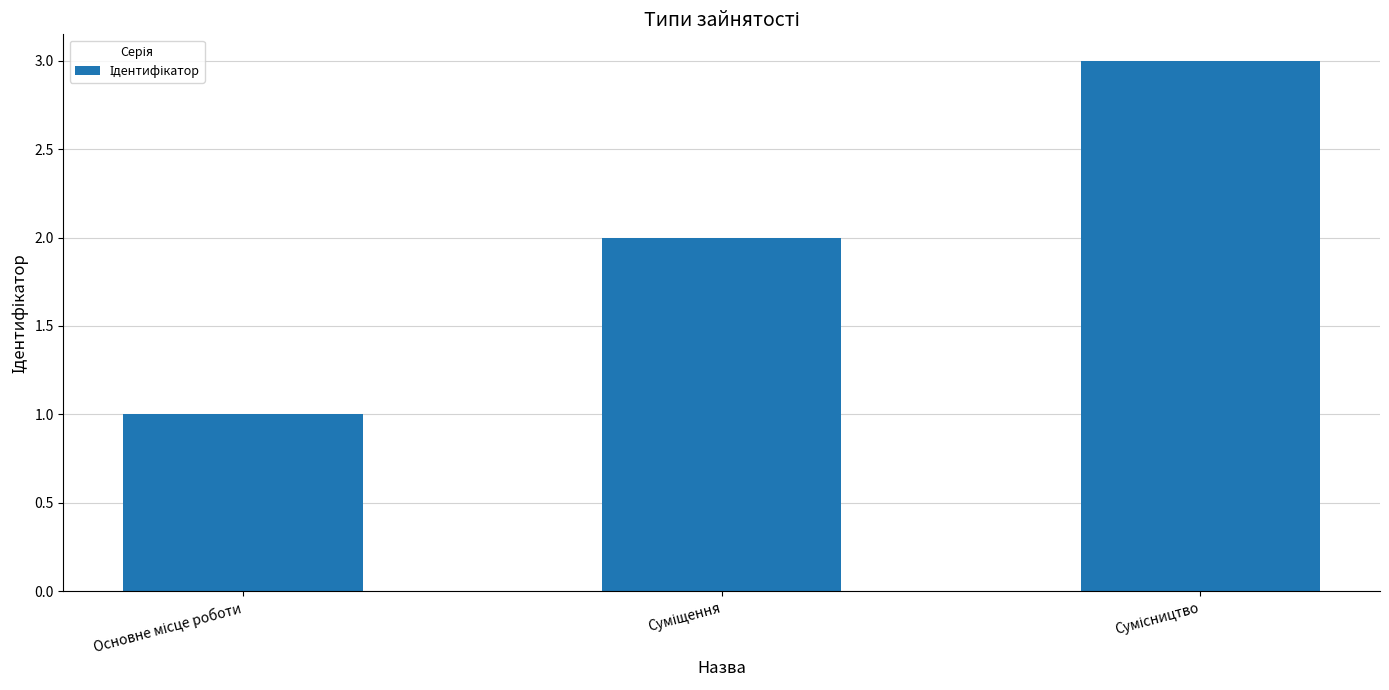

What is the sum of all values?

6